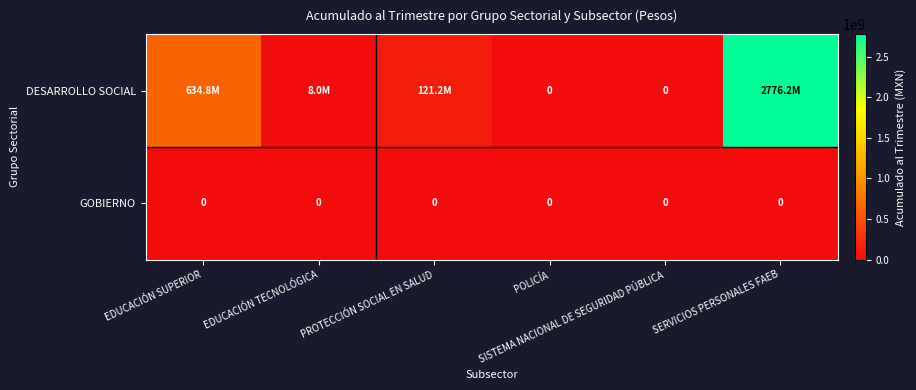

How many data points does each series have?

6